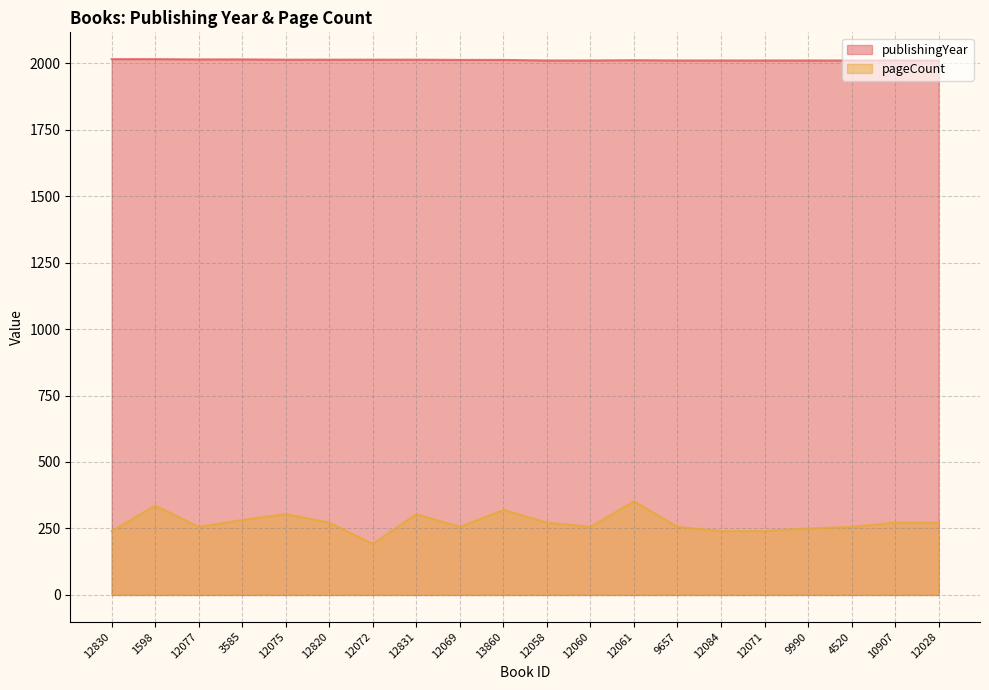

At how many categories does at least one series exceed 1906?

20